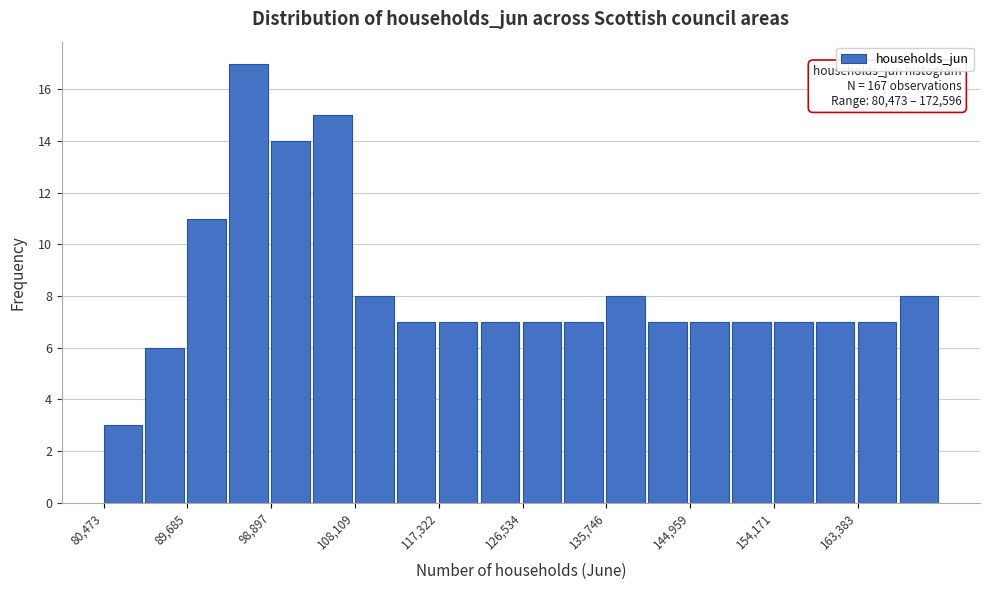

Over which range of the x-axis is the bar tallest?

94000 to 99000